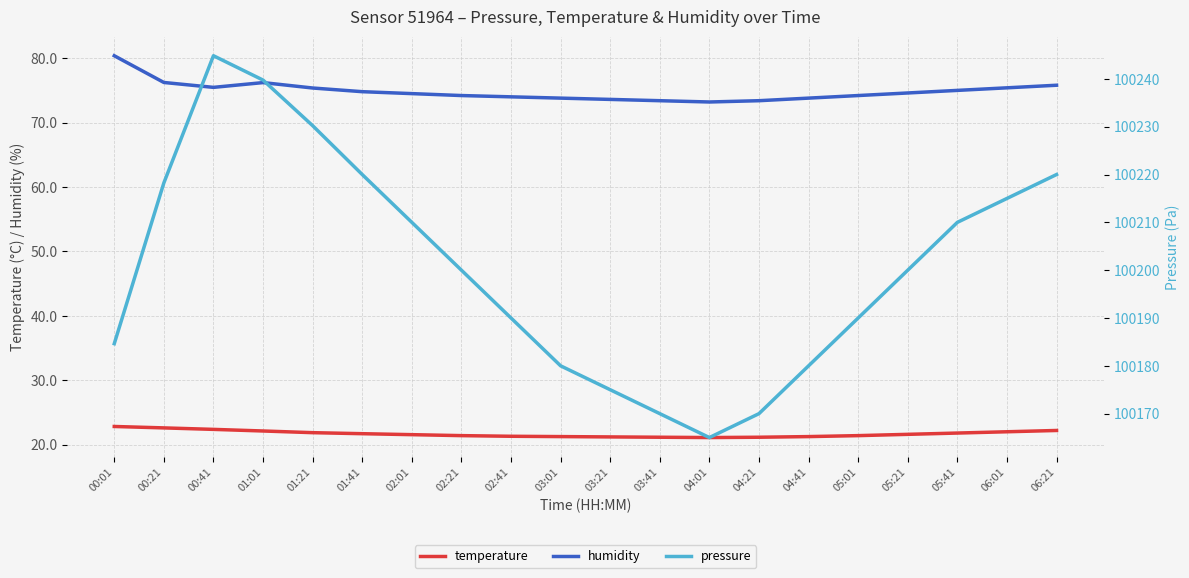

What is the sum of the pressure values at 04:41 and 02:21?

200380.0